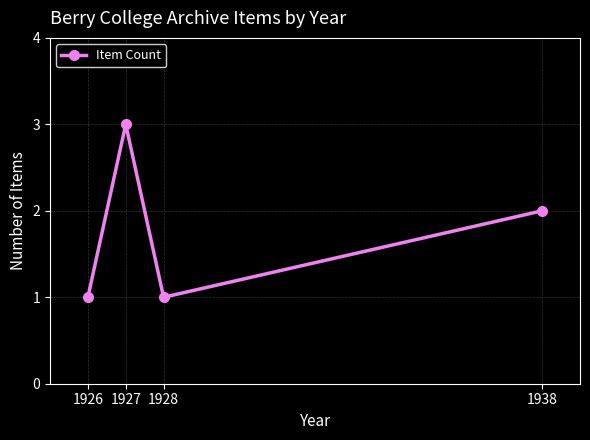

What is the greatest value displayed?

3